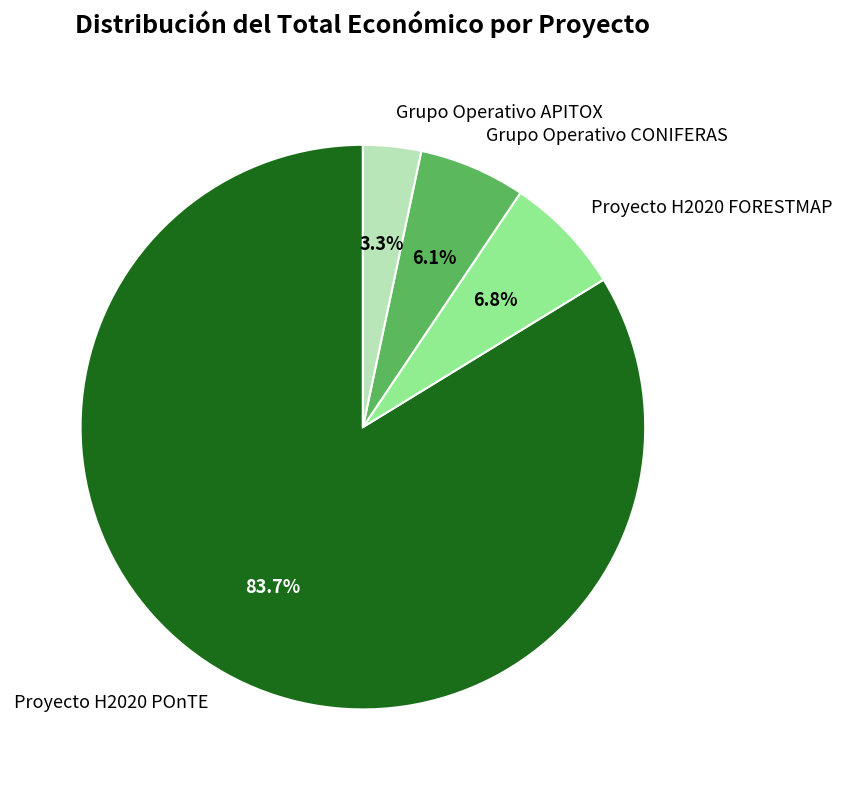

What is the ratio of the value at Proyecto H2020 FORESTMAP to the value at Grupo Operativo APITOX?

2.1